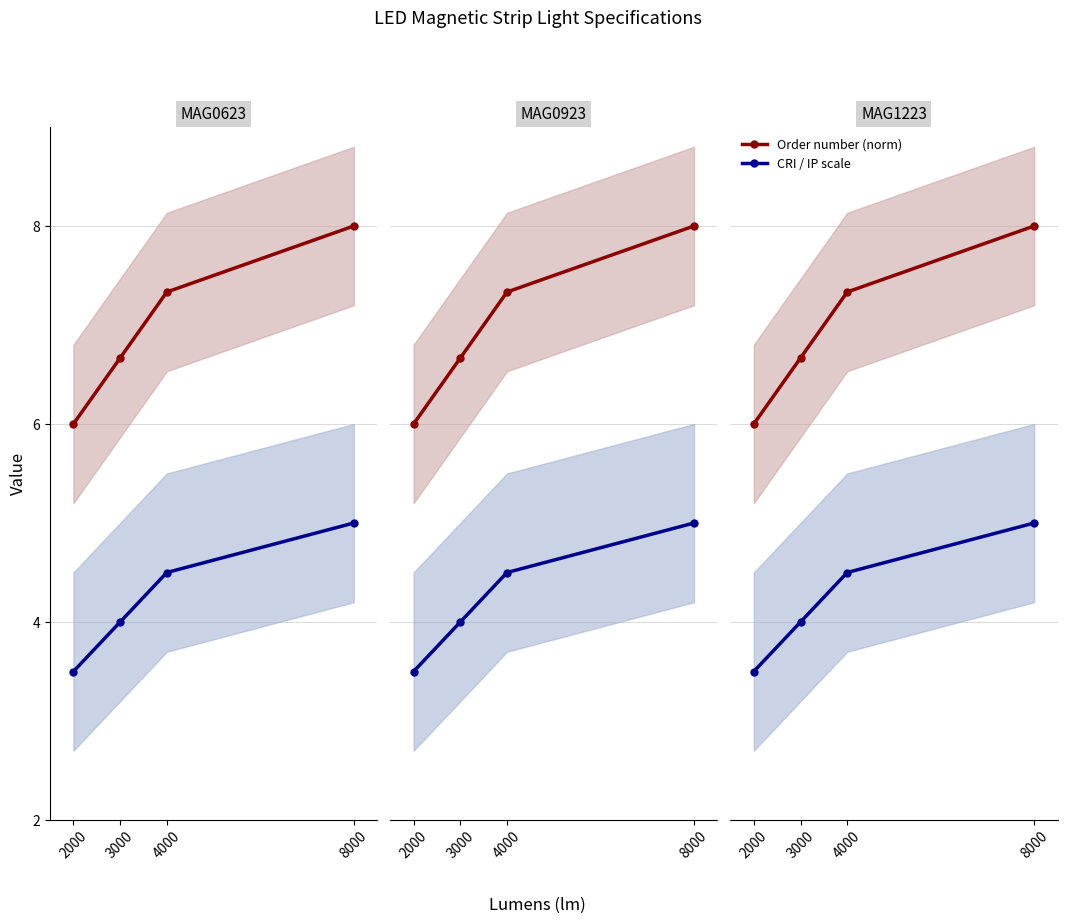

Reading left to right, what are all the values shown in this chart?

Order number (norm): 6.0	6.7	7.3	8.0
CRI / IP scale: 3.5	4.0	4.5	5.0